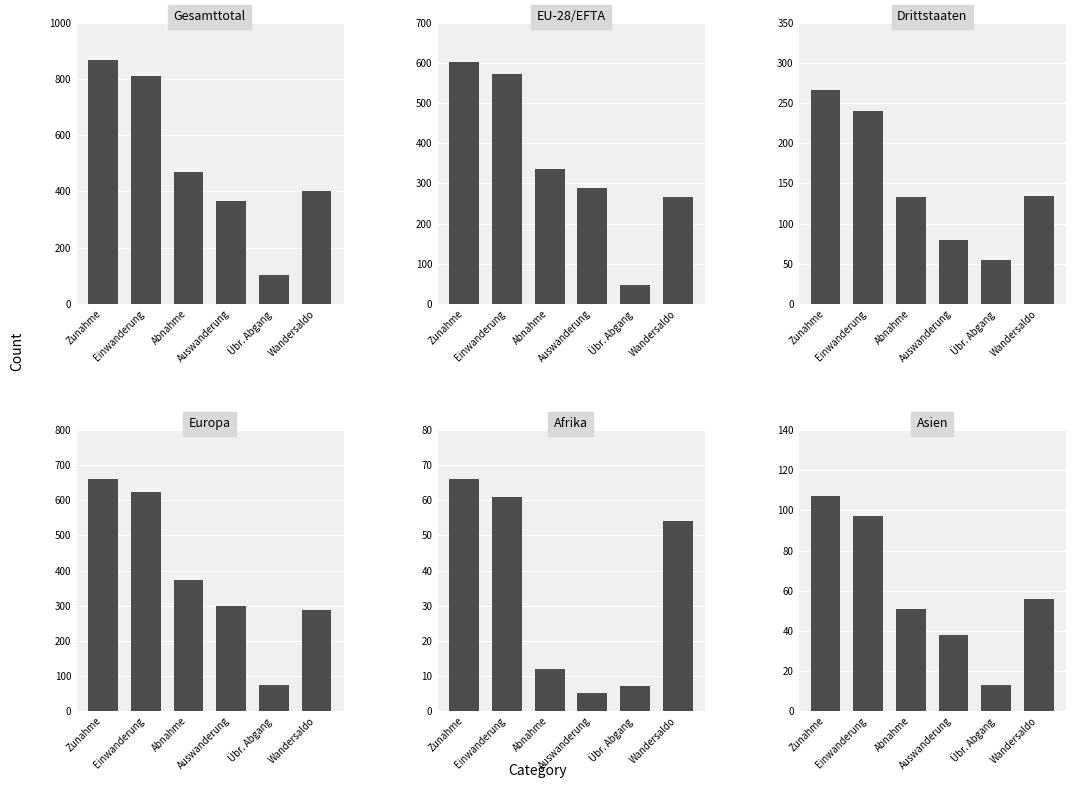

The Gesamttotal series shows 469 at Abnahme. True or false?

True